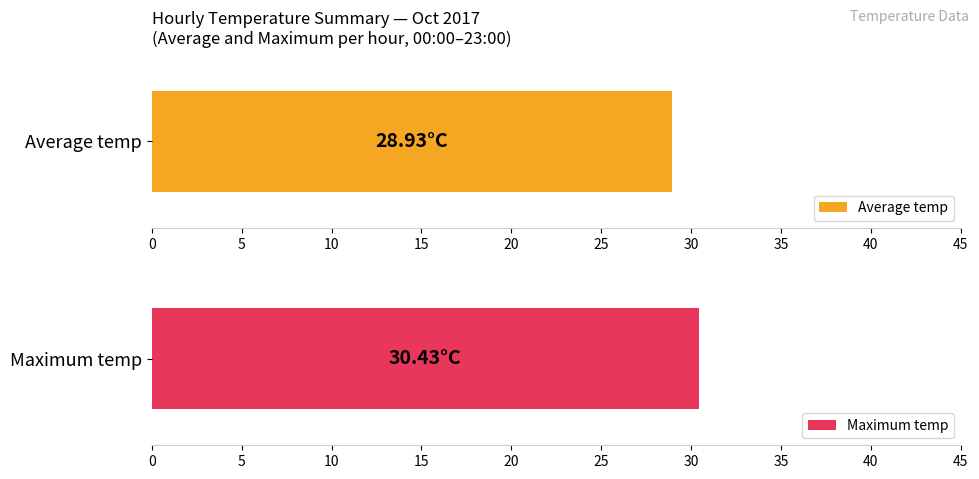

Rank the series at 07:00 from highest to lowest value.

Maximum temp, Average temp